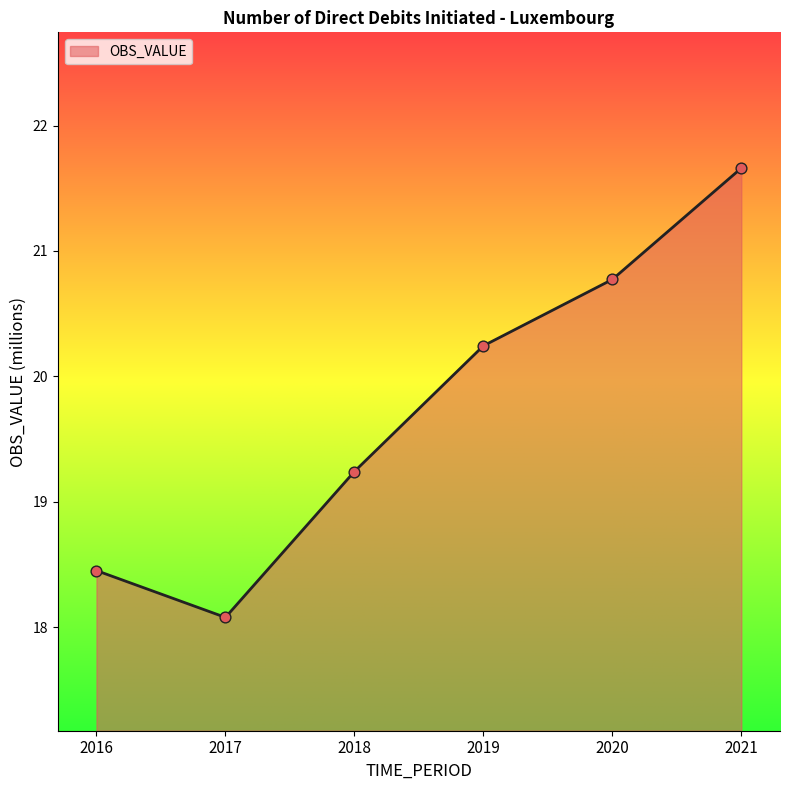

What is the ratio of the value at 2020 to the value at 2021?

1.0